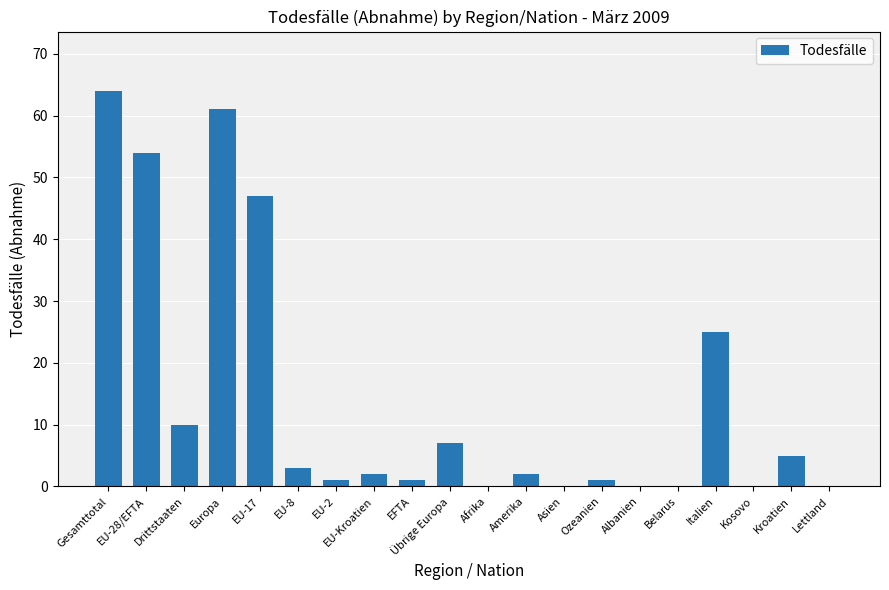

Reading left to right, list all the values displayed in this chart.

64	54	10	61	47	3	1	2	1	7	0	2	0	1	0	0	25	0	5	0